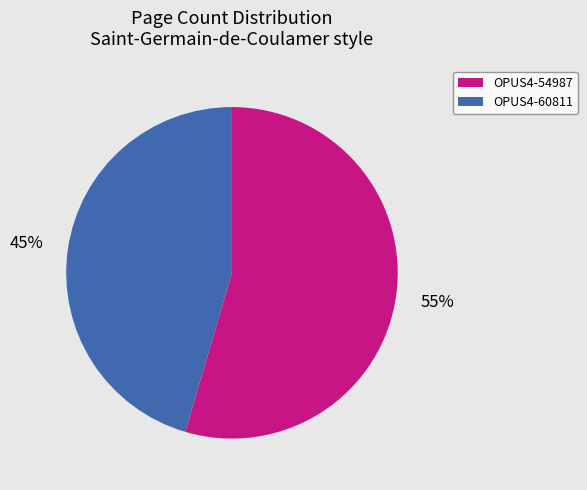

Which category has the smallest portion of the pie?

OPUS4-60811